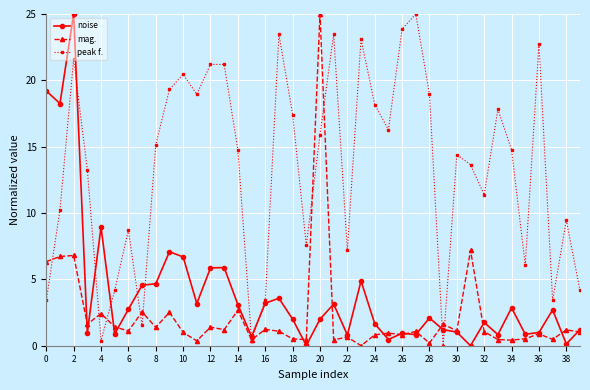

True or false: peak f. and noise intersect in this chart.

True